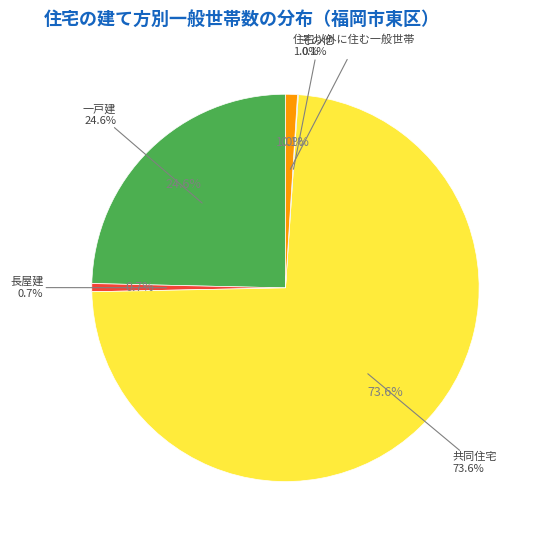

To the nearest percent, what is the difference between the largest and smallest slice percentages?

74%